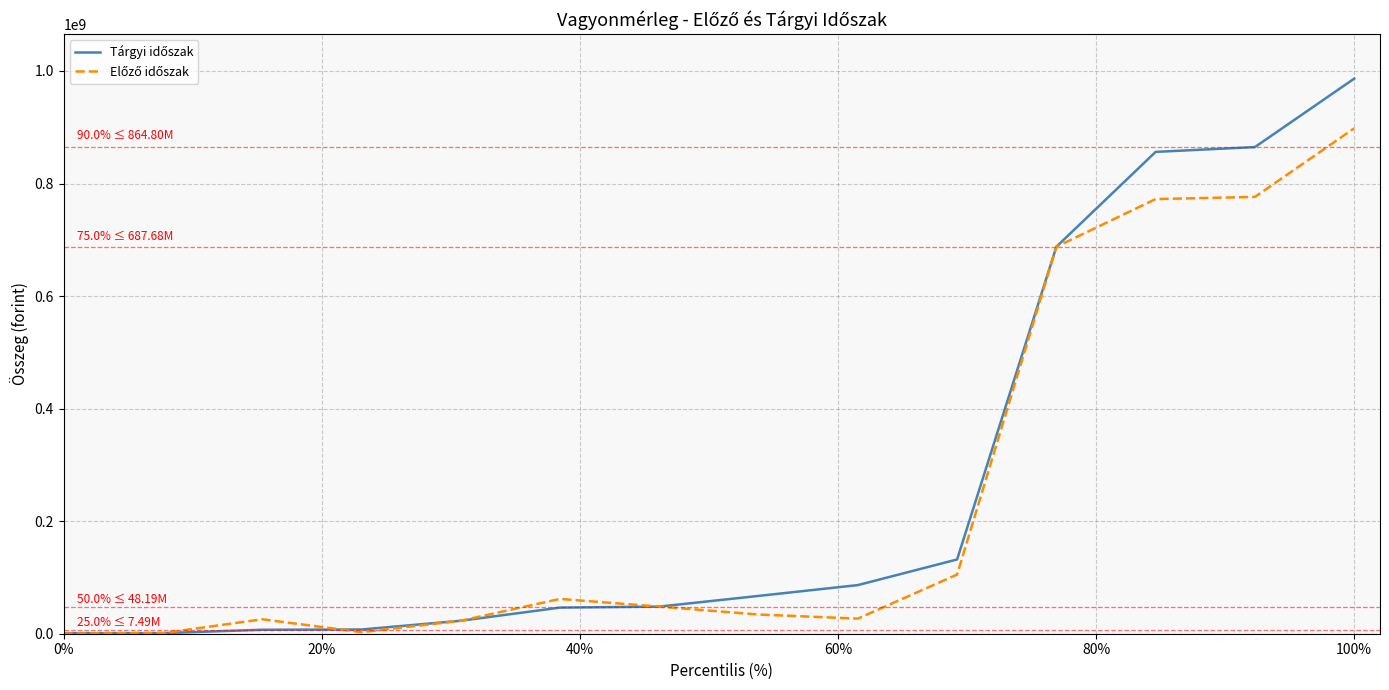

What is the value of the Tárgyi időszak point at the 14th from the left?

986402329